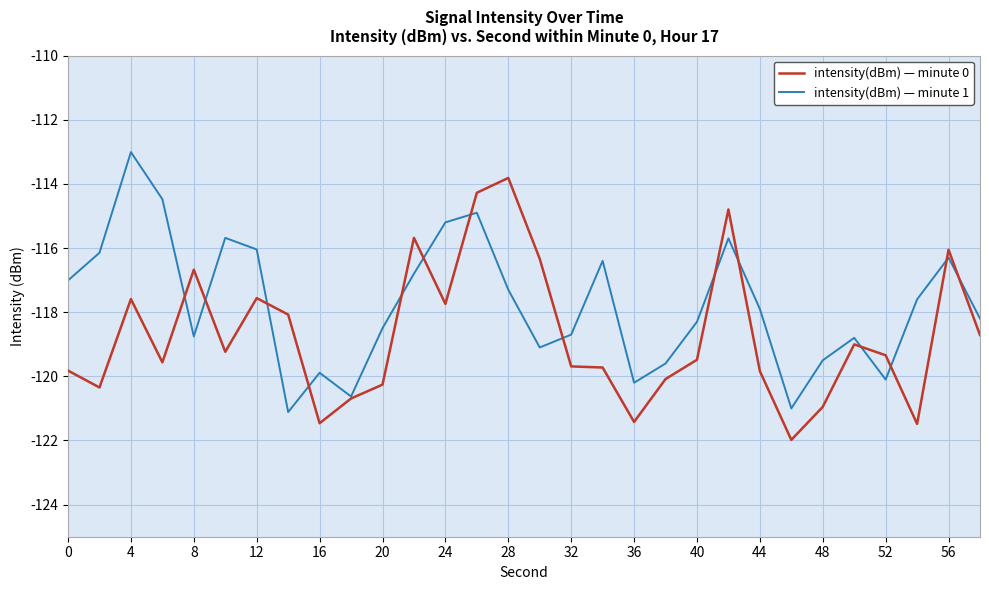

What is the maximum value for intensity(dBm) — minute 0?

-113.8